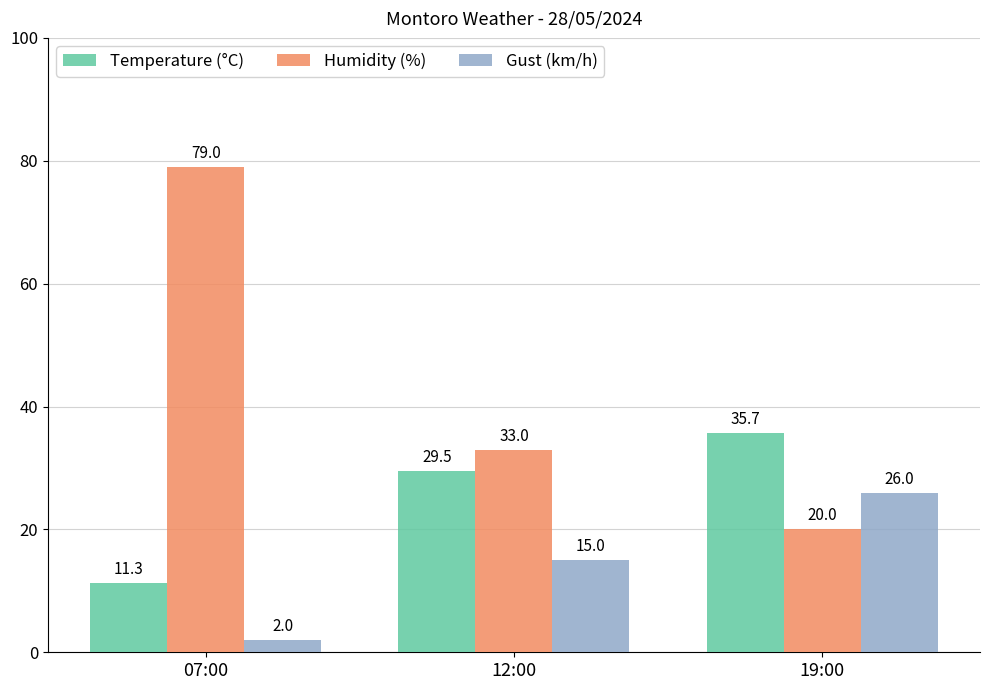

What is the sum of all Gust (km/h) values?

43.0